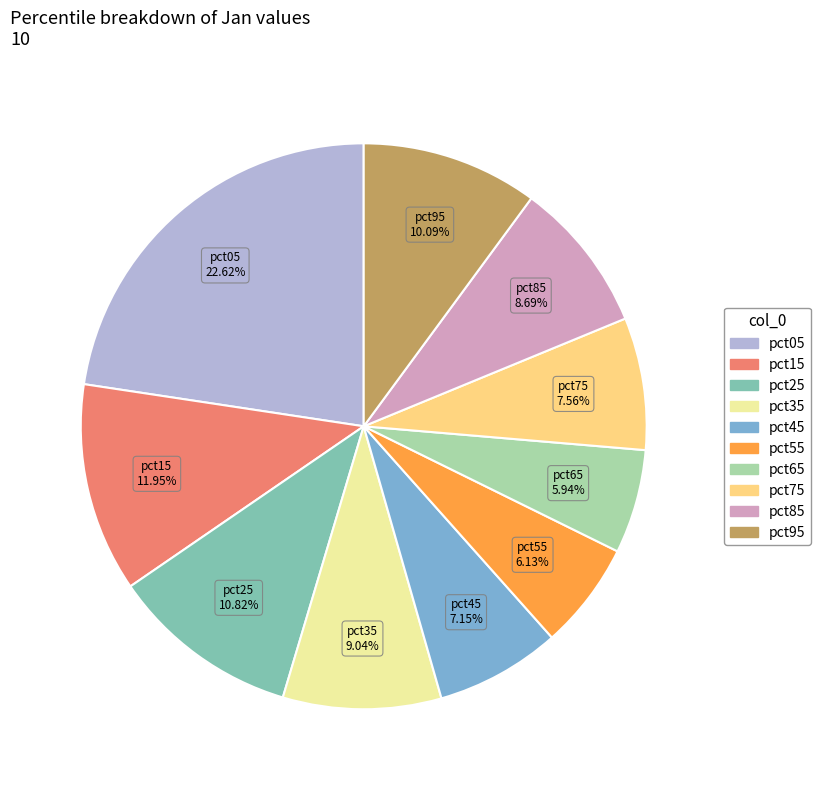

To the nearest percent, what is the average slice percentage?

10%